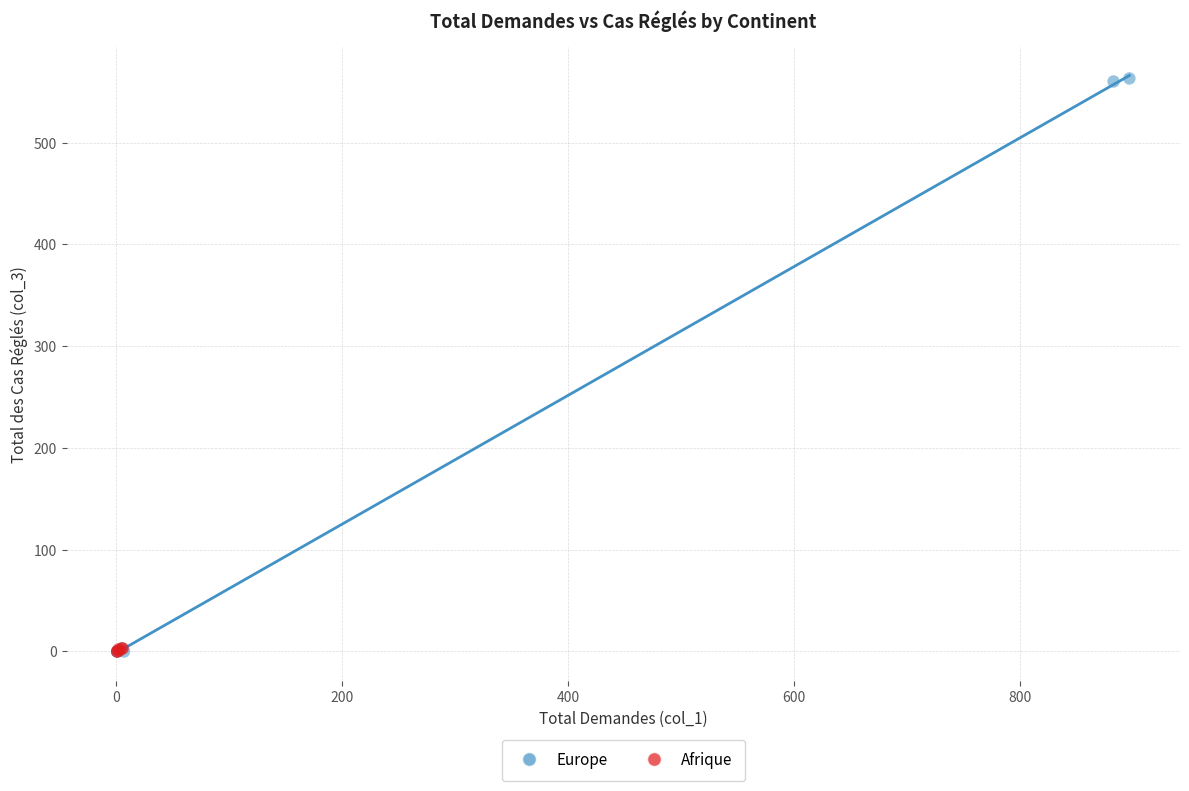

Which series has the widest spread of Y values?

Europe